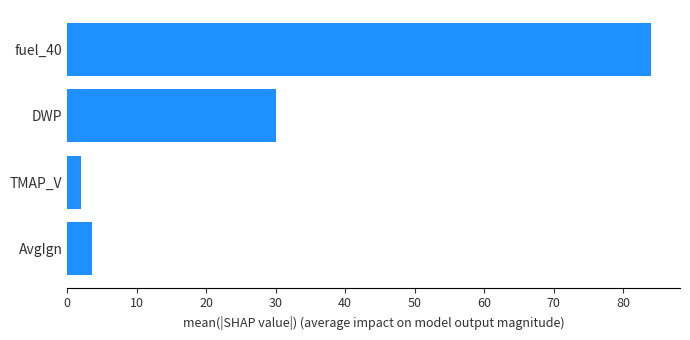

What is the smallest value displayed?

2.0